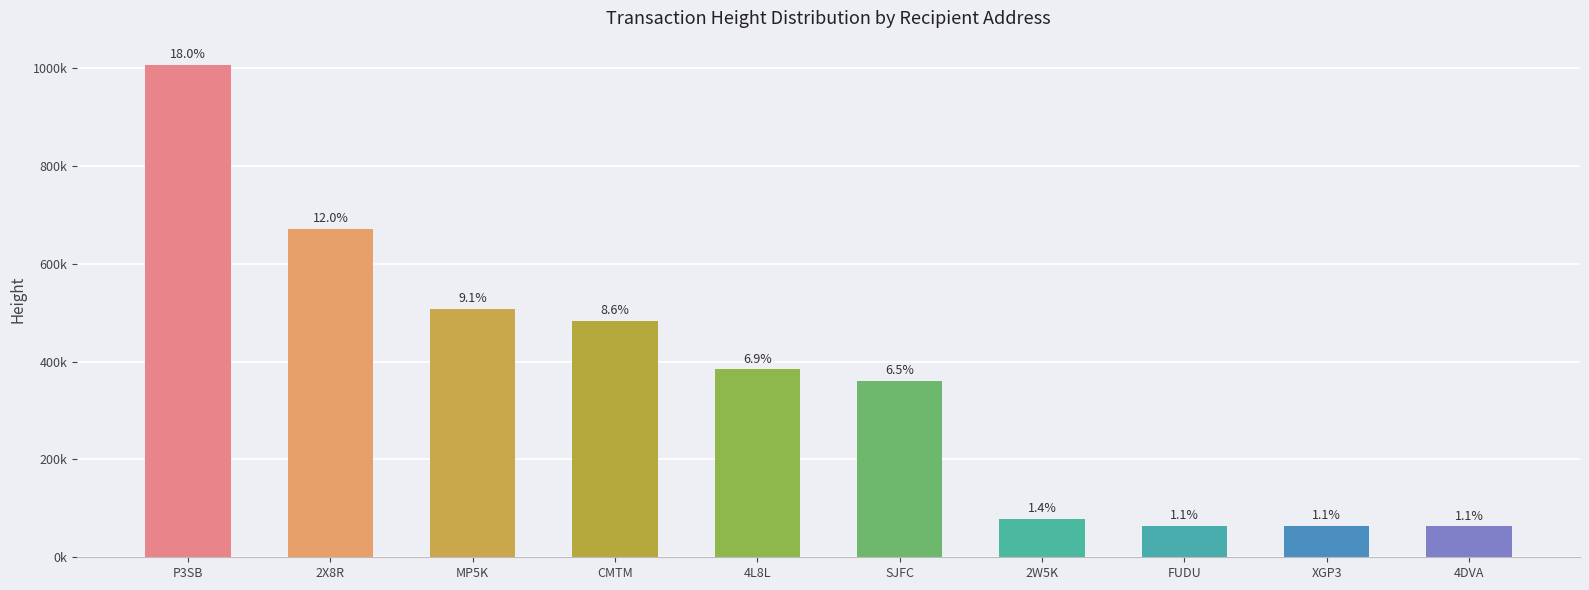

List the labels in order of value, largest first.

P3SB, 2X8R, MP5K, CMTM, 4L8L, SJFC, 2W5K, FUDU, XGP3, 4DVA